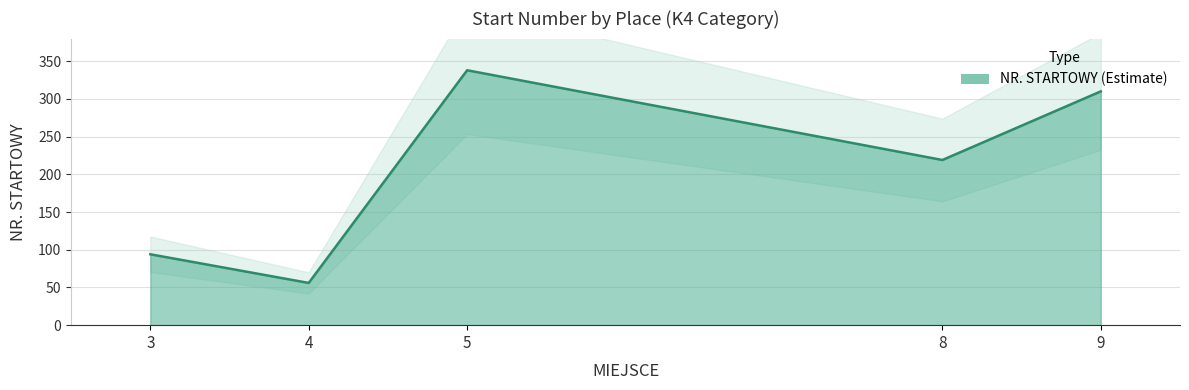

Where is the first local minimum?

4